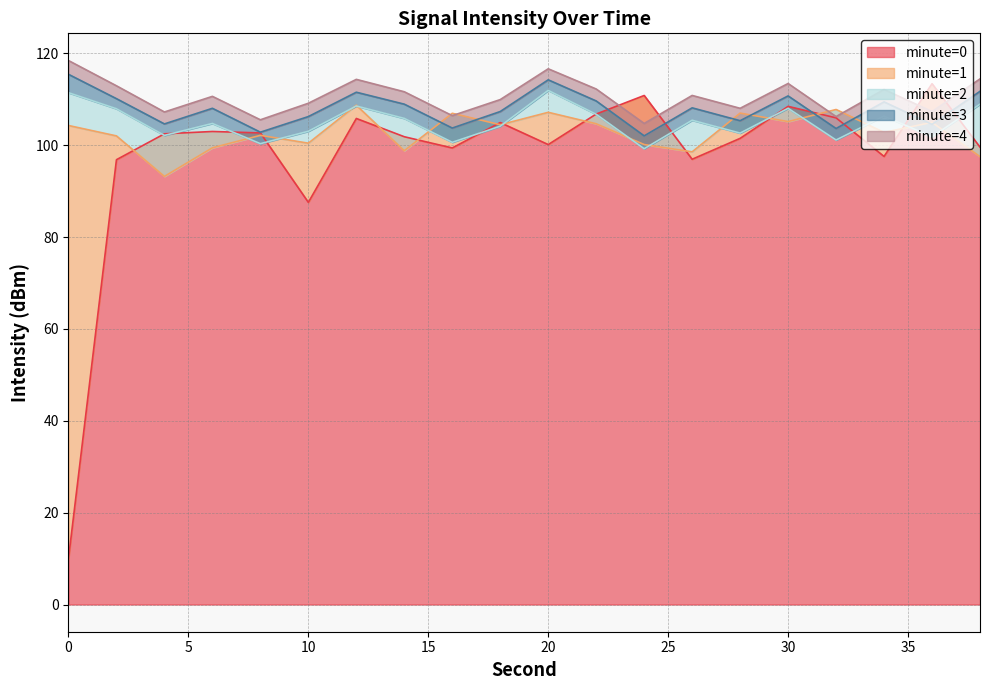

What value does the minute=3 series have at 16?

103.7